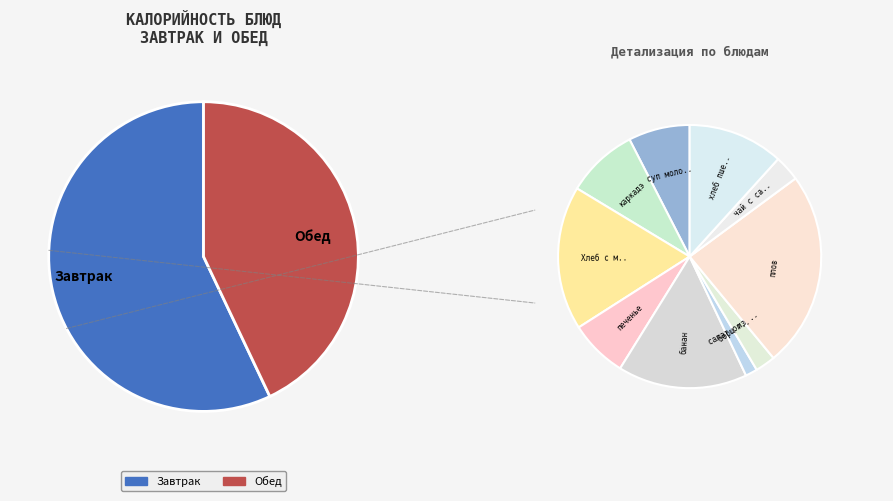

Does any single category account for the majority?

No